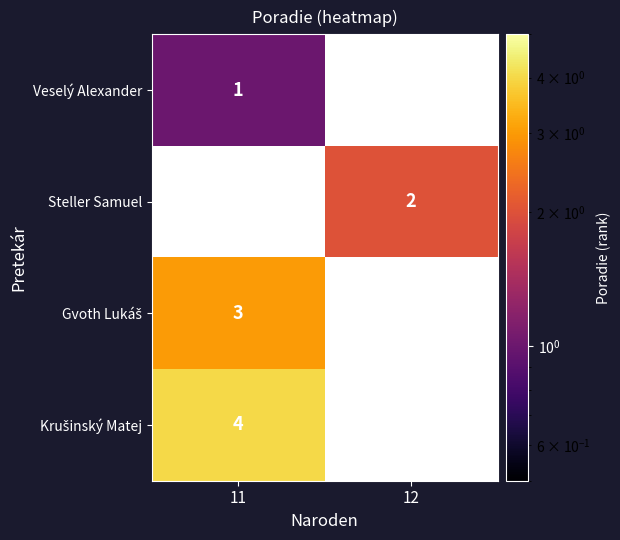

True or false: Steller Samuel has a value of 2 at 12.

True